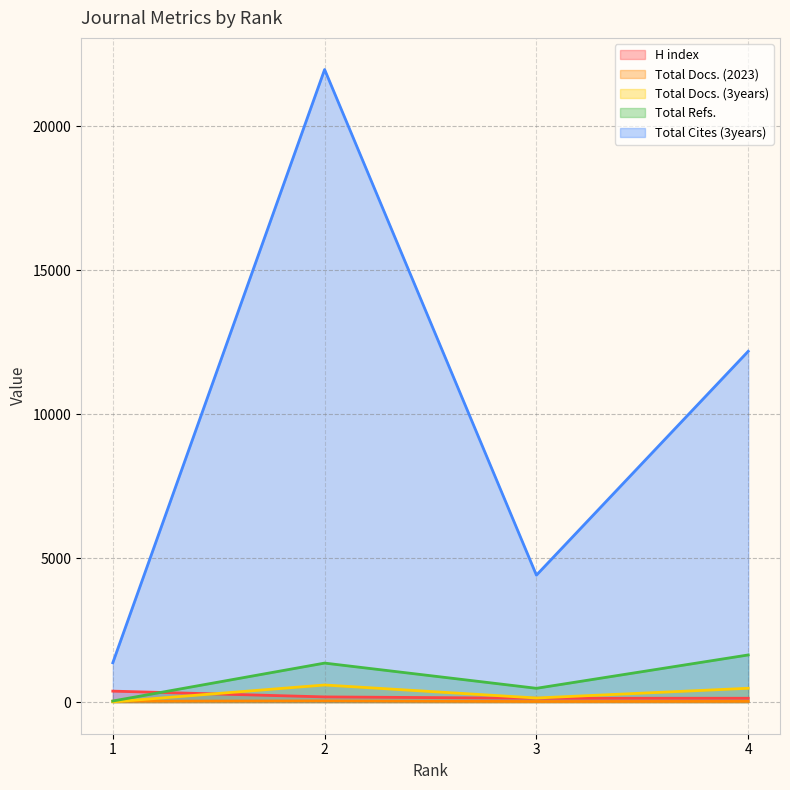

What is the lowest value of the Total Refs. series?

38